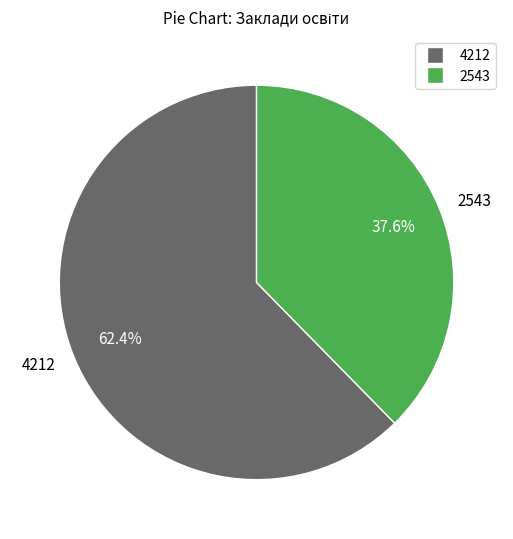

Approximately how many times larger is the value at 4212 compared to 2543?

1.7